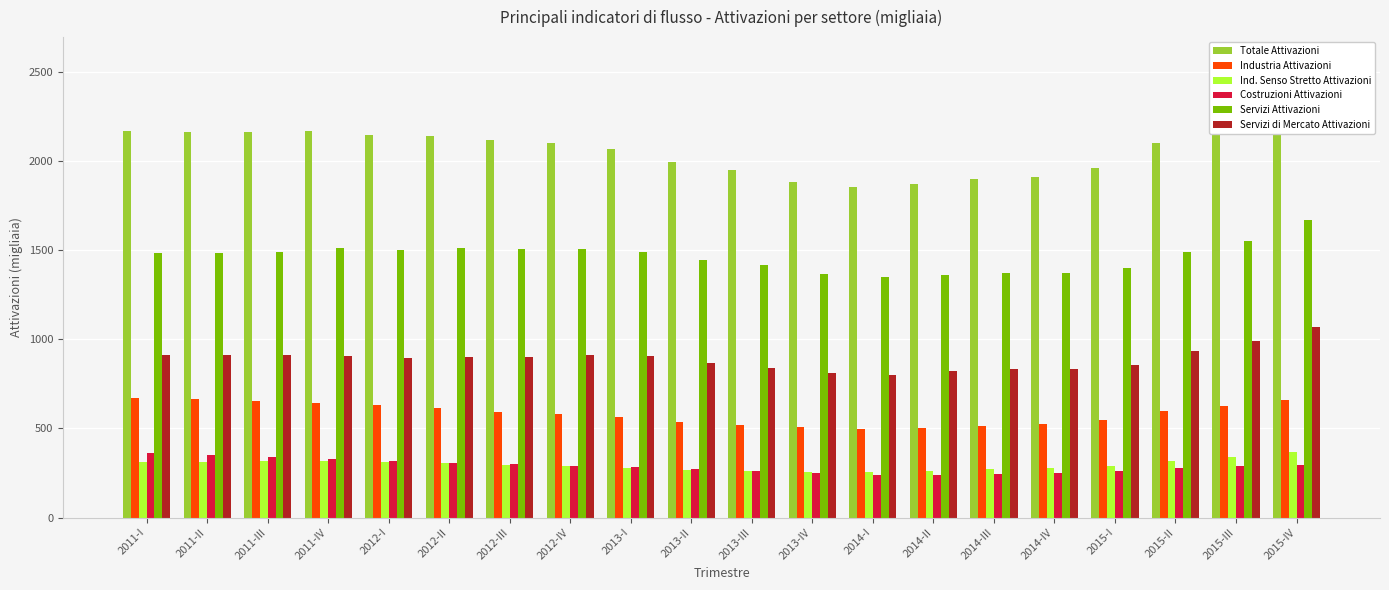

Between 2015-II and 2015-IV, which is larger?

2015-IV